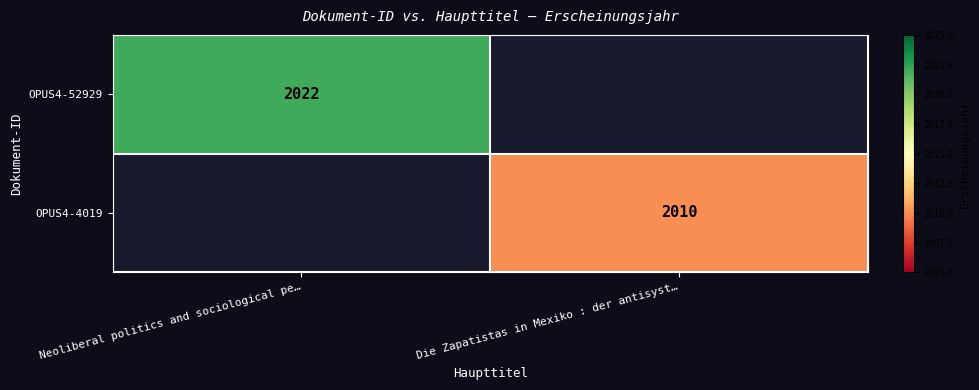

The value of OPUS4-52929 at Neoliberal politics and sociological pe… is 2022. True or false?

True